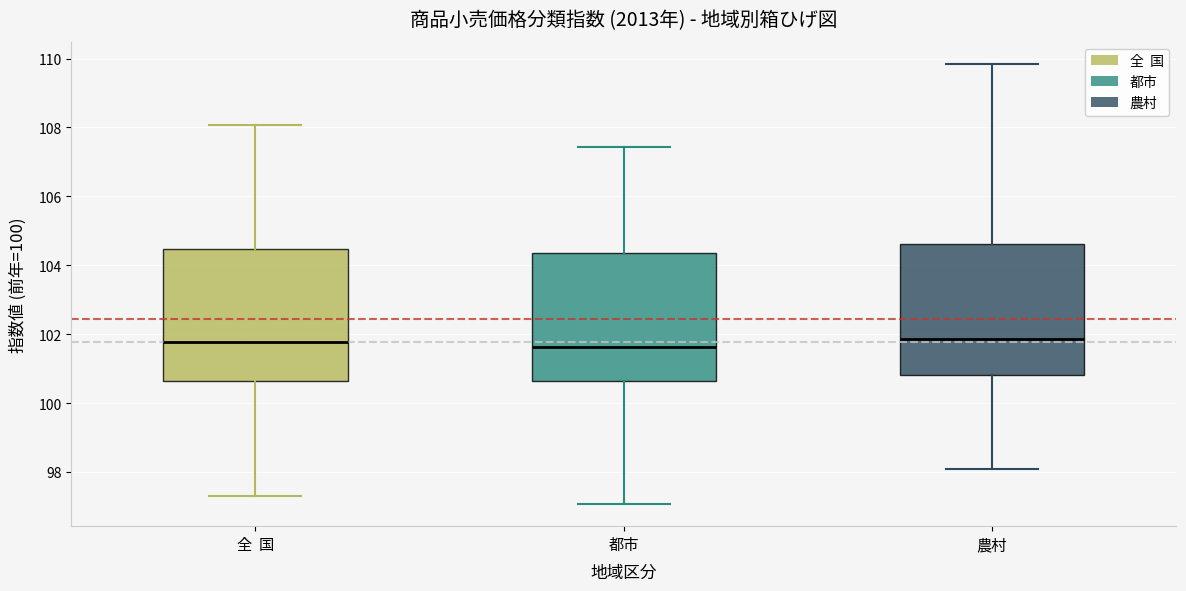

Reading left to right, transcribe this box plot: for each box, give where its median line is, the range the box spans, and where its two whiskers end, as read against the y-axis. The values are not printed on the chart, so give them approximately, as read against the axis.

全 国: median 101.8, box 100.6 to 104.4, whiskers 97.2 to 108.0
都市: median 101.6, box 100.6 to 104.4, whiskers 97.0 to 107.4
農村: median 101.8, box 100.8 to 104.6, whiskers 98.0 to 109.8